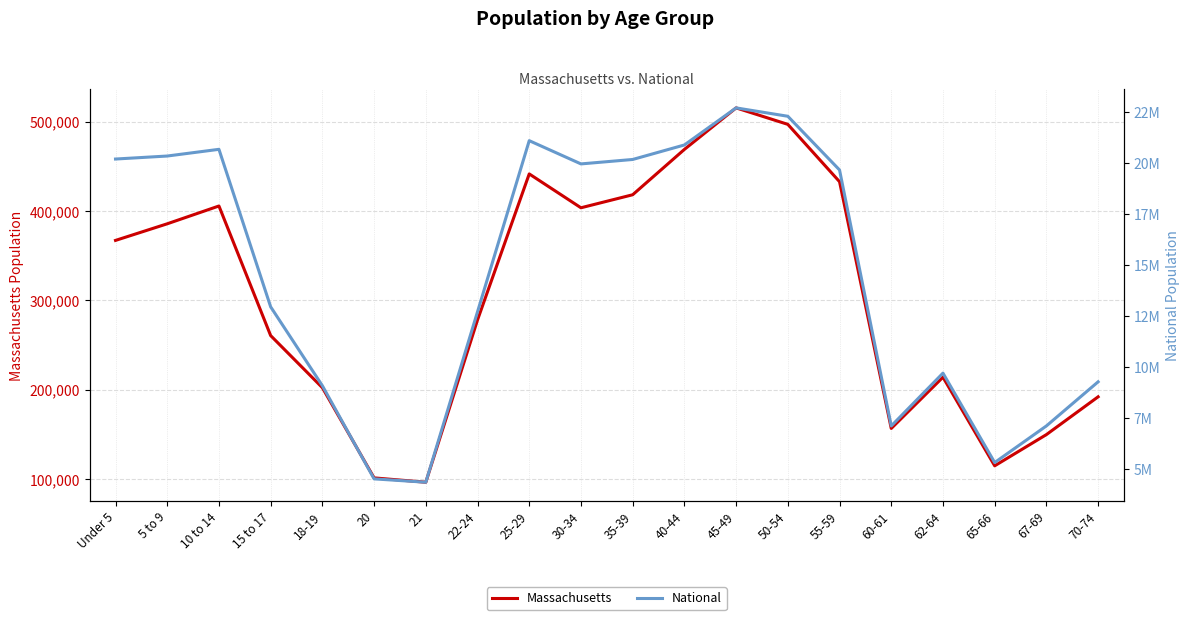

Which has a higher value, 45-49 or 21?

45-49